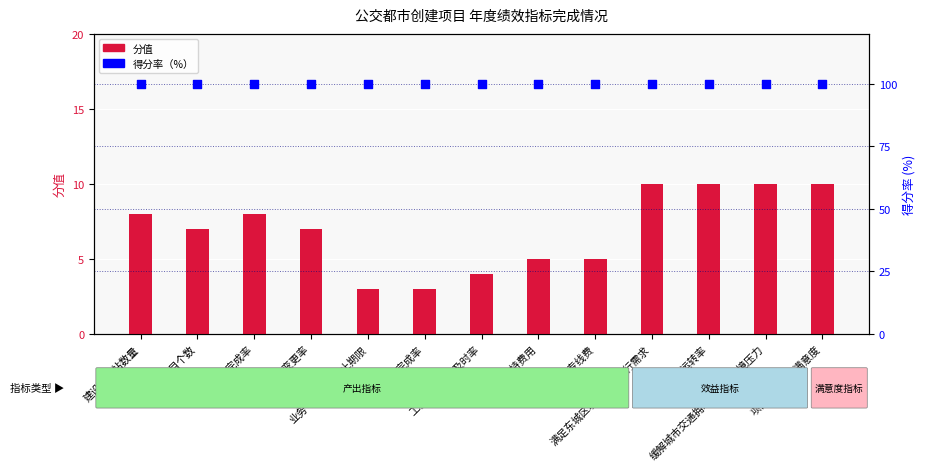

At how many categories does at least one series exceed 65?

13